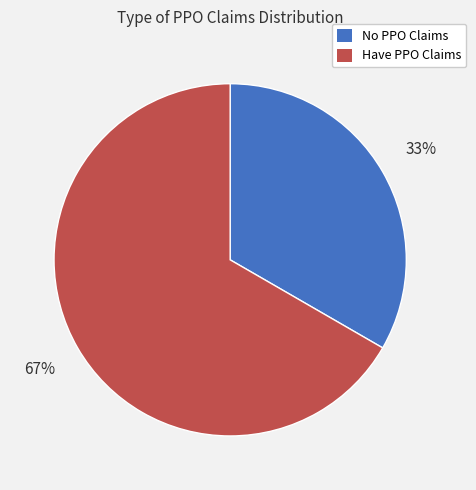

Is the sum of Have PPO Claims and No PPO Claims greater than half?

Yes